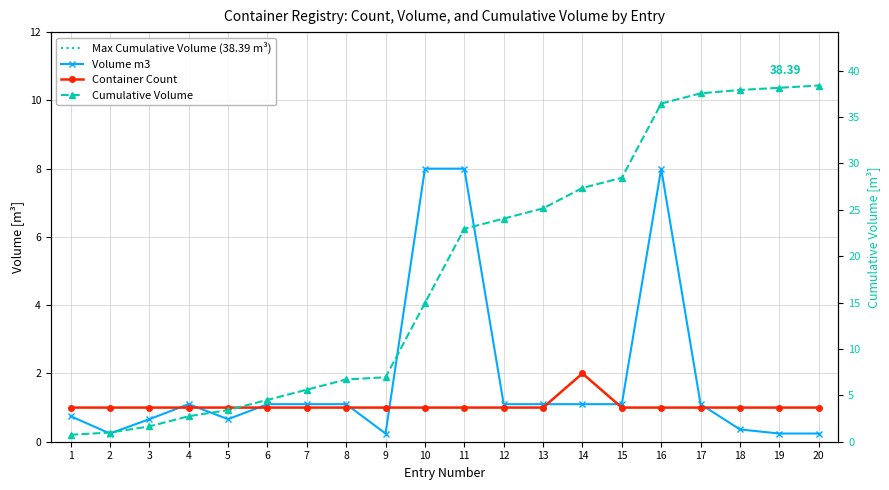

At which category does the chart reach its minimum across all series?

2